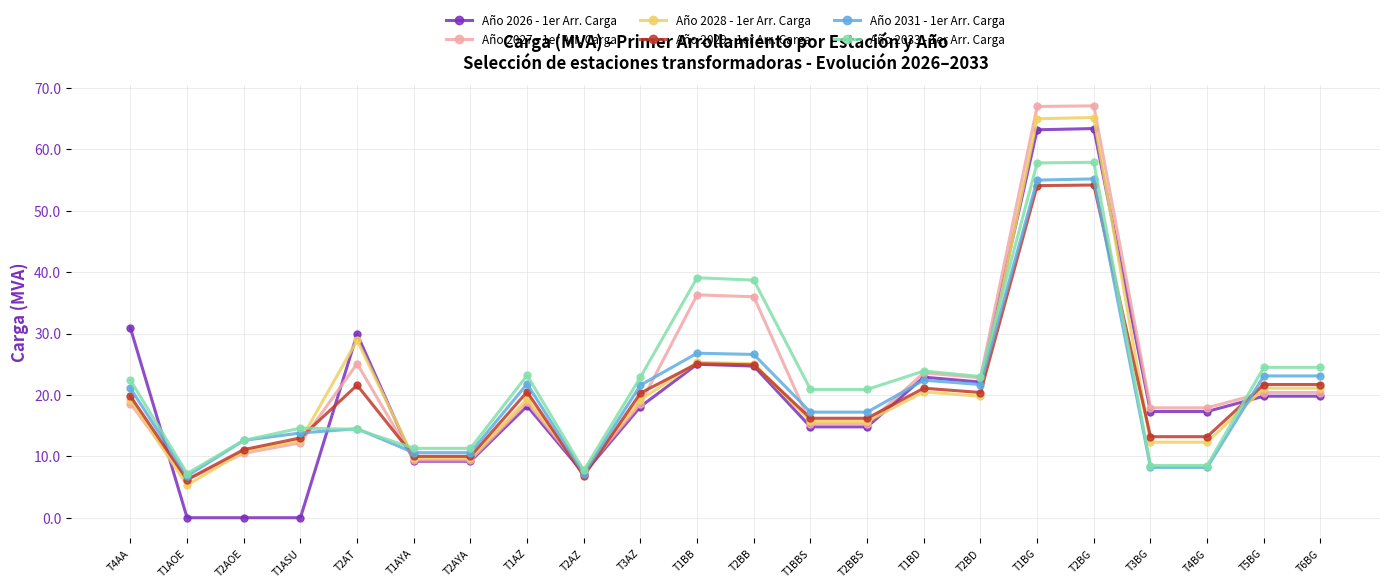

What is the label of the 7th point from the right?

T2BD